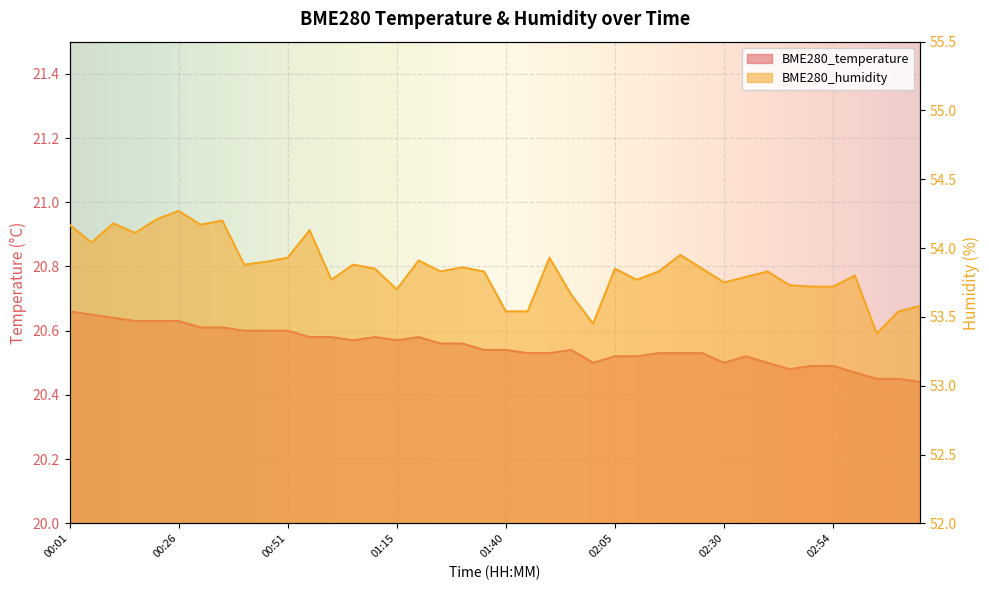

Which series has the largest range (max minus min)?

BME280_humidity